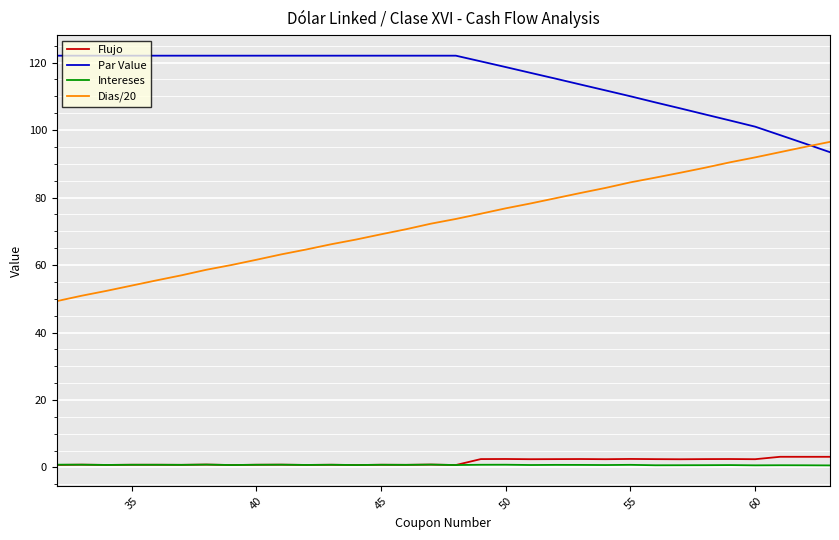

What is the lowest value of the Dias/20 series?

49.3